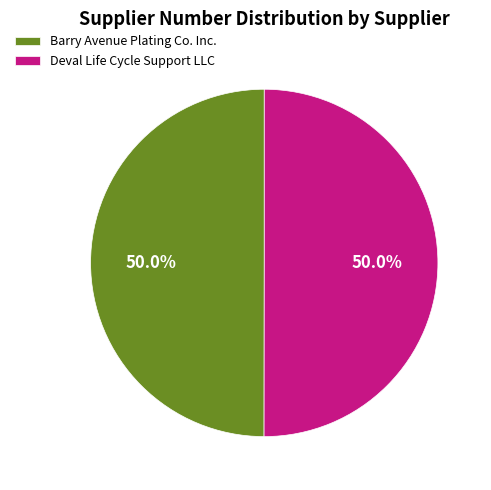

What is the ratio of the value at Deval Life Cycle Support LLC to the value at Barry Avenue Plating Co. Inc.?

1.0